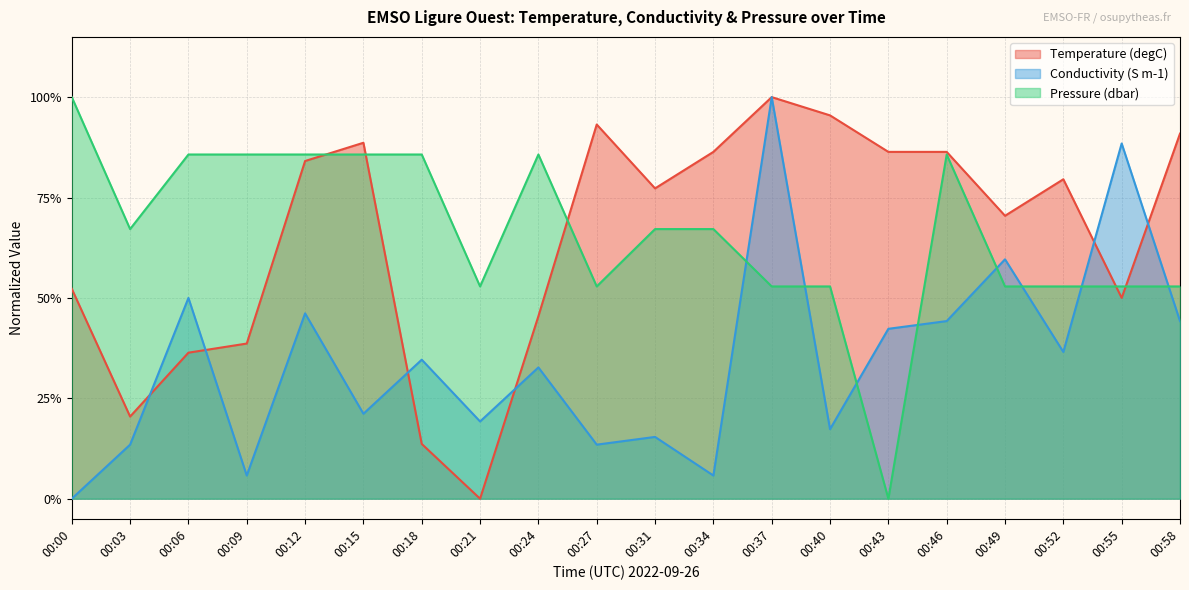

Reading right to left, what are all the values shown in this chart?

Temperature (degC): 00:58=0.9	00:55=0.5	00:52=0.8	00:49=0.7	00:46=0.9	00:43=0.9	00:40=1.0	00:37=1.0	00:34=0.9	00:31=0.8	00:27=0.9	00:24=0.5	00:21=0.0	00:18=0.1	00:15=0.9	00:12=0.8	00:09=0.4	00:06=0.4	00:03=0.2	00:00=0.5
Conductivity (S m-1): 00:58=0.4	00:55=0.9	00:52=0.4	00:49=0.6	00:46=0.4	00:43=0.4	00:40=0.2	00:37=1.0	00:34=0.1	00:31=0.2	00:27=0.1	00:24=0.3	00:21=0.2	00:18=0.3	00:15=0.2	00:12=0.5	00:09=0.1	00:06=0.5	00:03=0.1	00:00=0.0
Pressure (dbar): 00:58=0.5	00:55=0.5	00:52=0.5	00:49=0.5	00:46=0.9	00:43=0.0	00:40=0.5	00:37=0.5	00:34=0.7	00:31=0.7	00:27=0.5	00:24=0.9	00:21=0.5	00:18=0.9	00:15=0.9	00:12=0.9	00:09=0.9	00:06=0.9	00:03=0.7	00:00=1.0